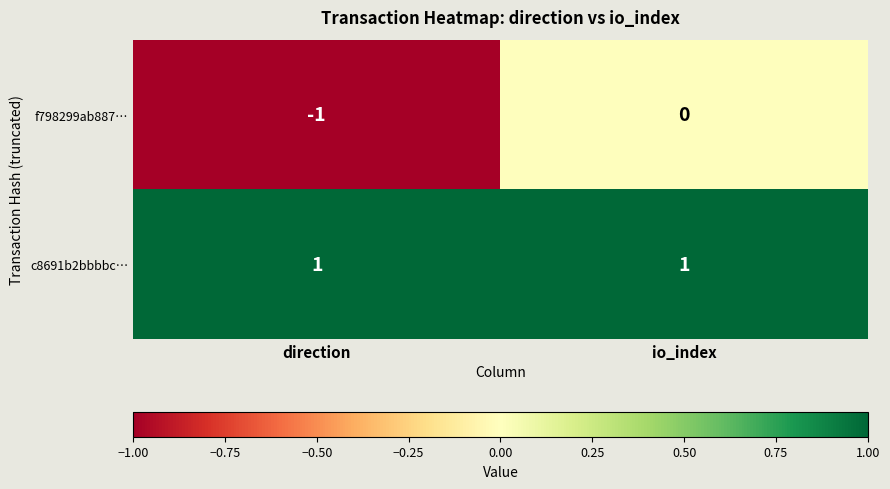

Is it true that c8691b2bbbbc… equals 0 at io_index?

False